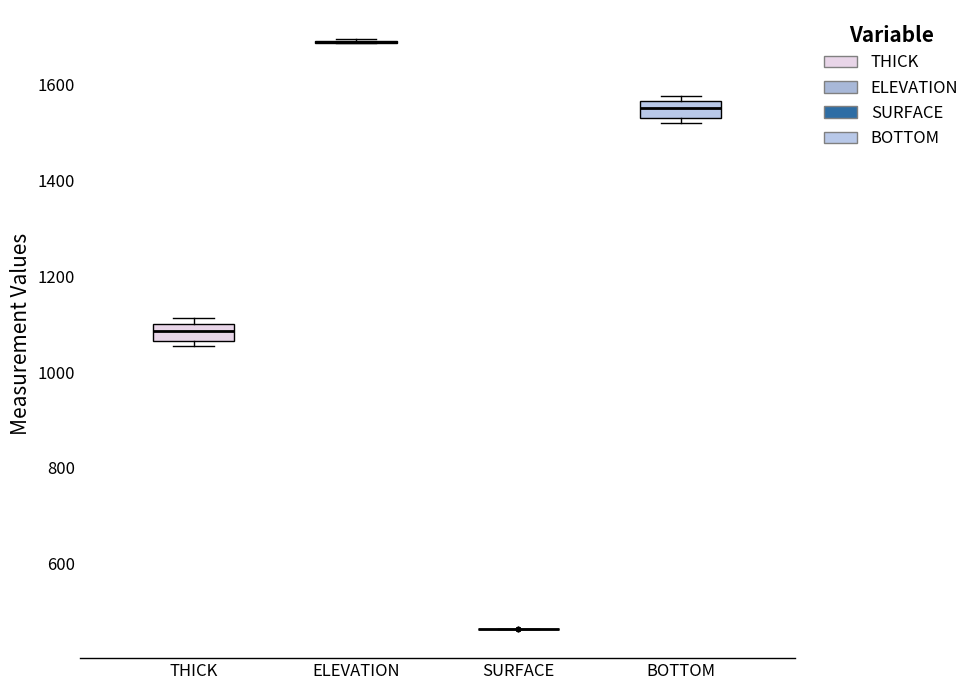

Reading left to right, transcribe this box plot: for each box, give where its median line is, the range the box spans, and where its two whiskers end, as read against the y-axis. The values are not printed on the chart, so give them approximately, as read against the axis.

THICK: median 1080, box 1060 to 1100, whiskers 1060 (just below the box's lower edge) to 1120
ELEVATION: box collapsed to a line at 1680, whiskers 1680 to 1700
SURFACE: box collapsed to a line at 460, whiskers 460 to 460
BOTTOM: median 1560 (inside the box), box 1520 to 1560, whiskers 1520 (just below the box's lower edge) to 1580